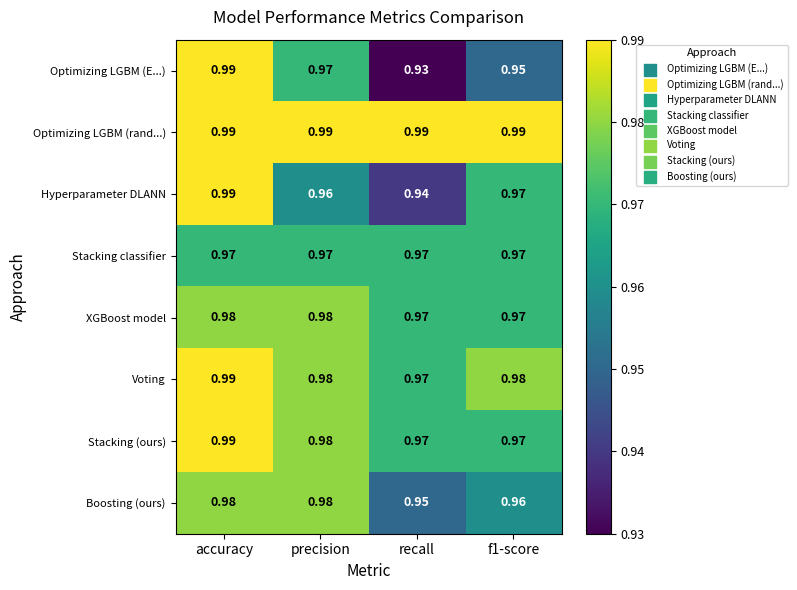

At which label is Voting closest to 0?

recall